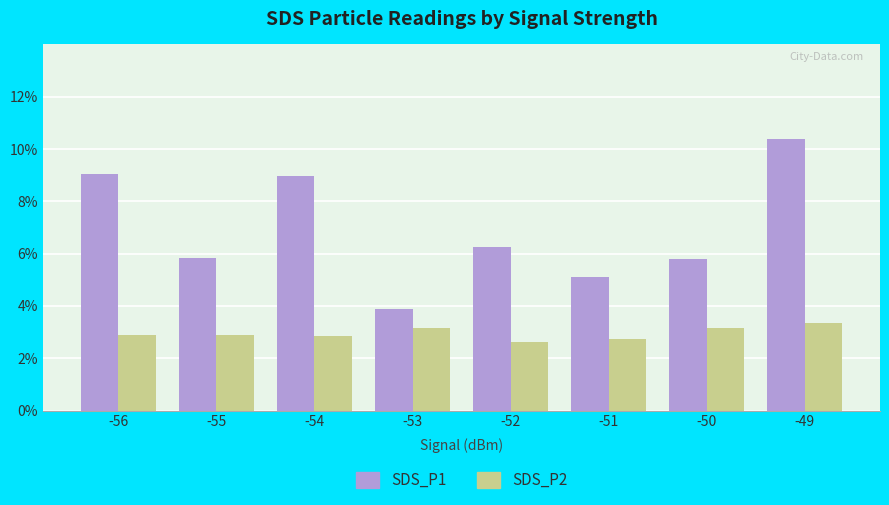

Which series has the largest total across all categories?

SDS_P1